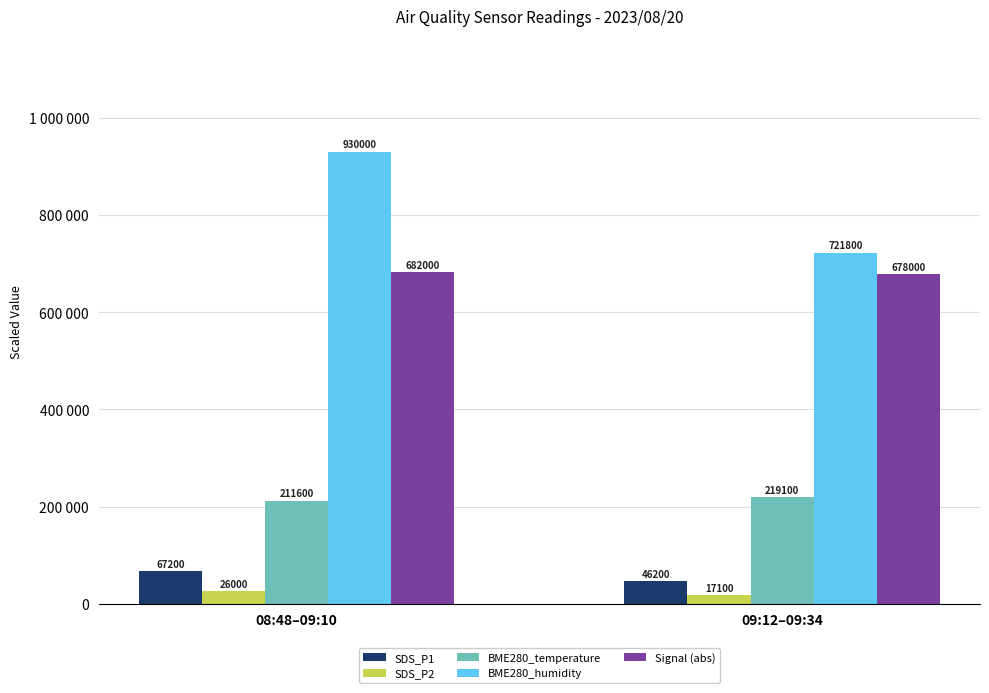

Where is SDS_P1 nearest to the value 56700?

08:48–09:10